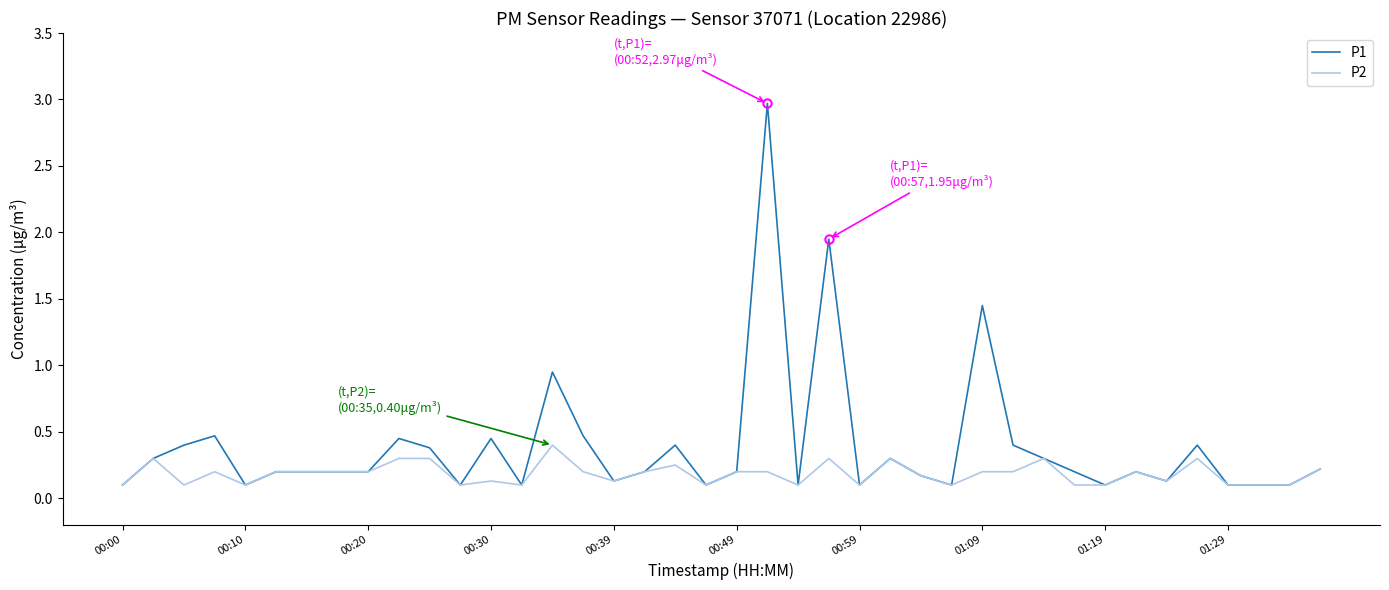

What is the maximum value shown in the chart?

3.0